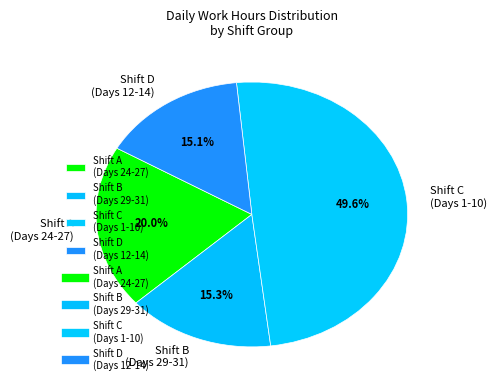

What is the ratio of the value at Shift B (Days 29-31) to the value at Shift A (Days 24-27)?

0.8